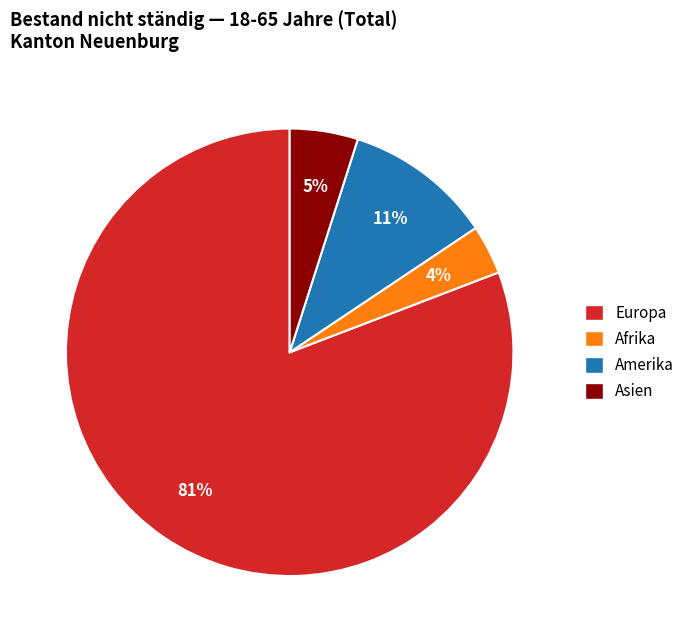

Does any single category account for the majority?

Yes